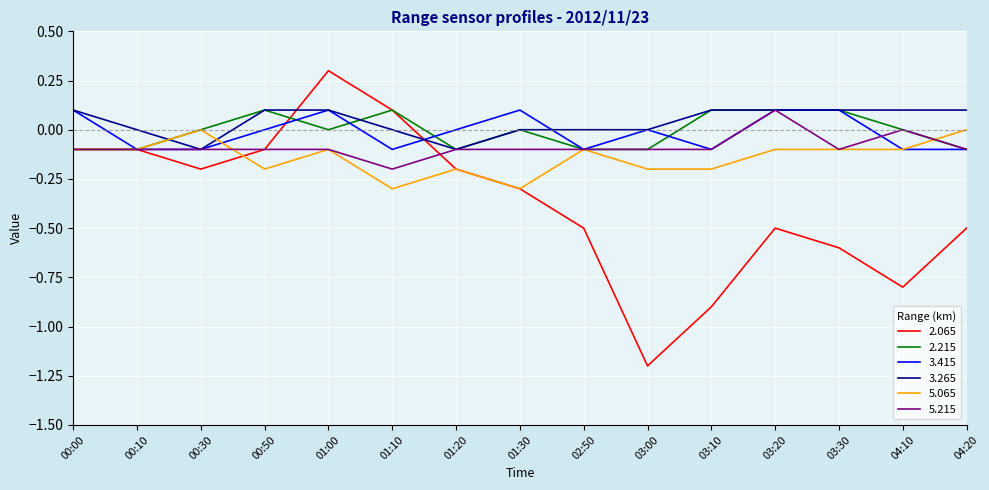

At which category is the sum across all series the highest?

01:00